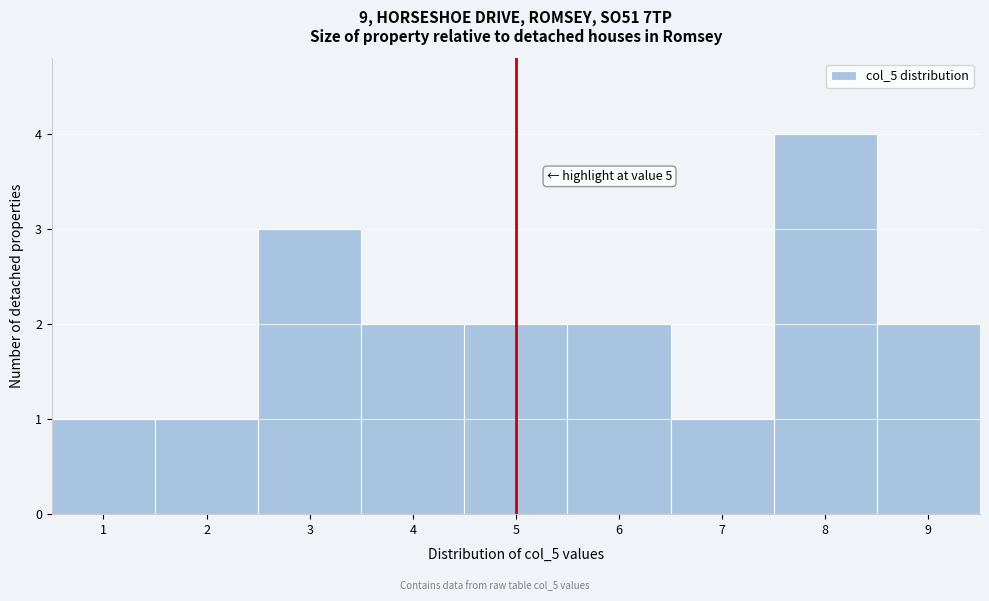

Which range on the x-axis has the tallest bar?

7.5 to 8.5